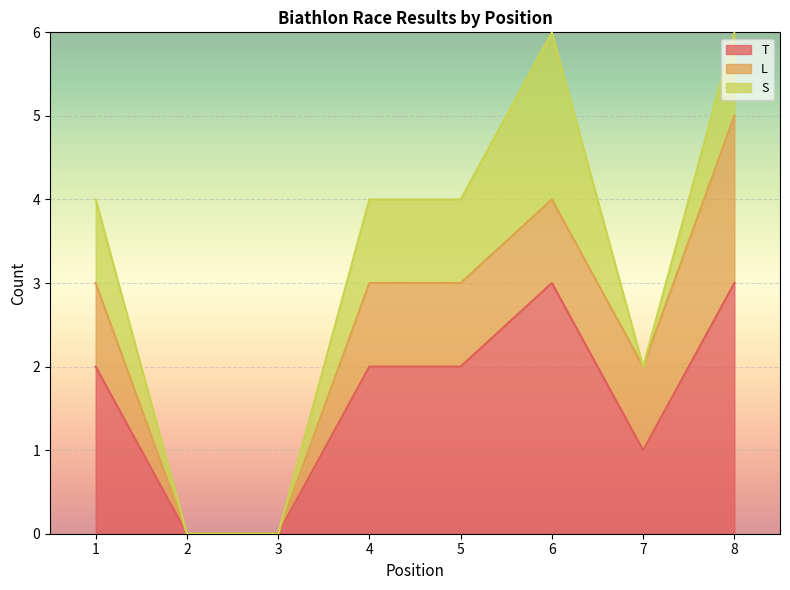

How many S values are between 0 and 1?

7